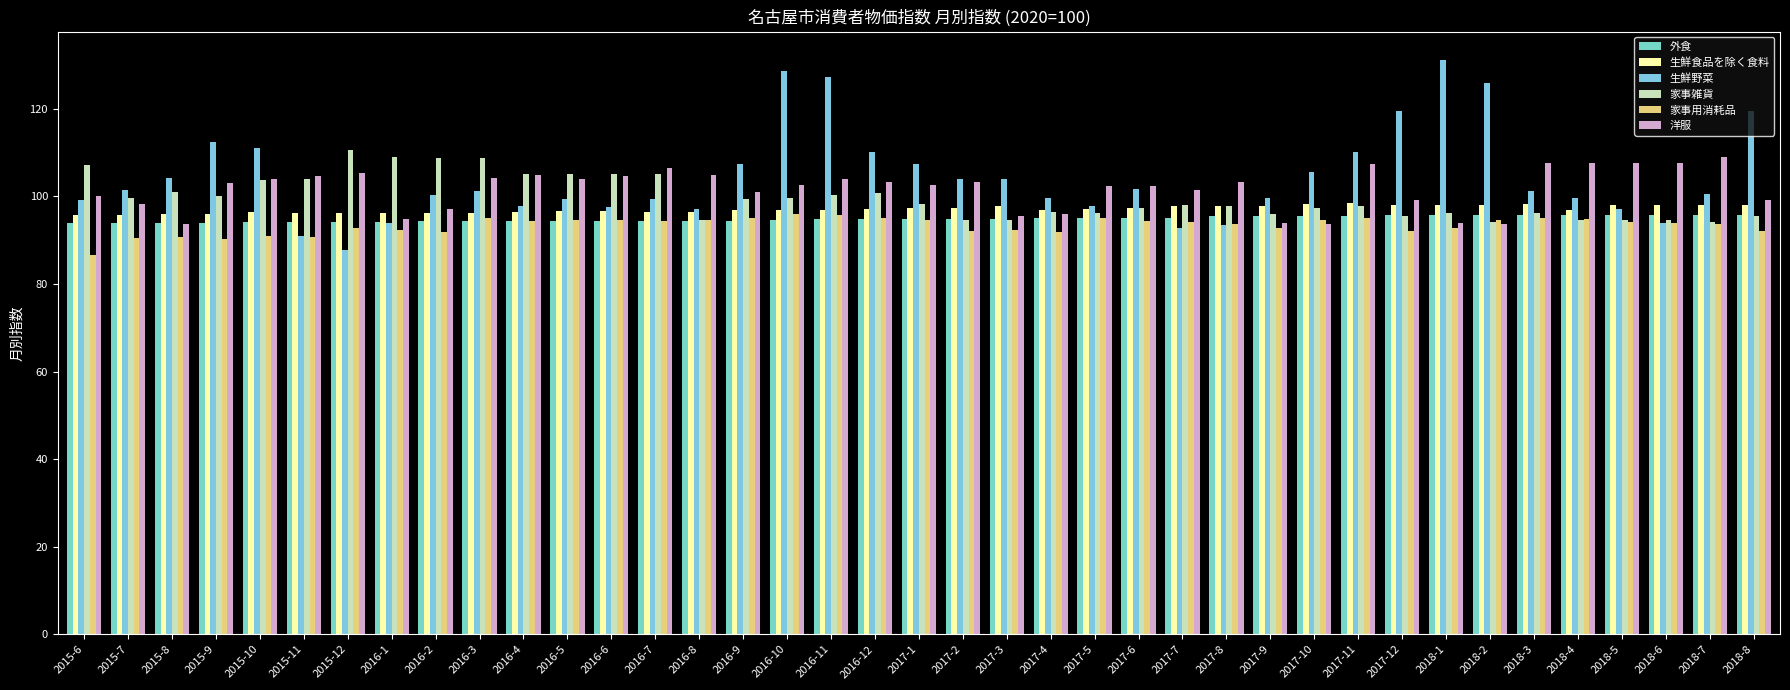

Where does the 生鮮食品を除く食料 series first go above 97?

2016-12